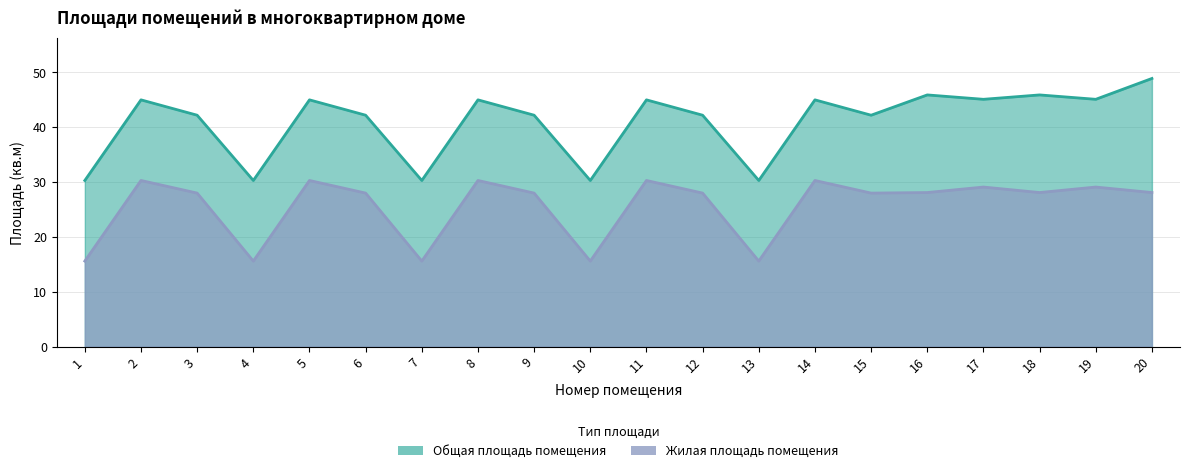

The Общая площадь помещения series shows 45.0 at 5. True or false?

True